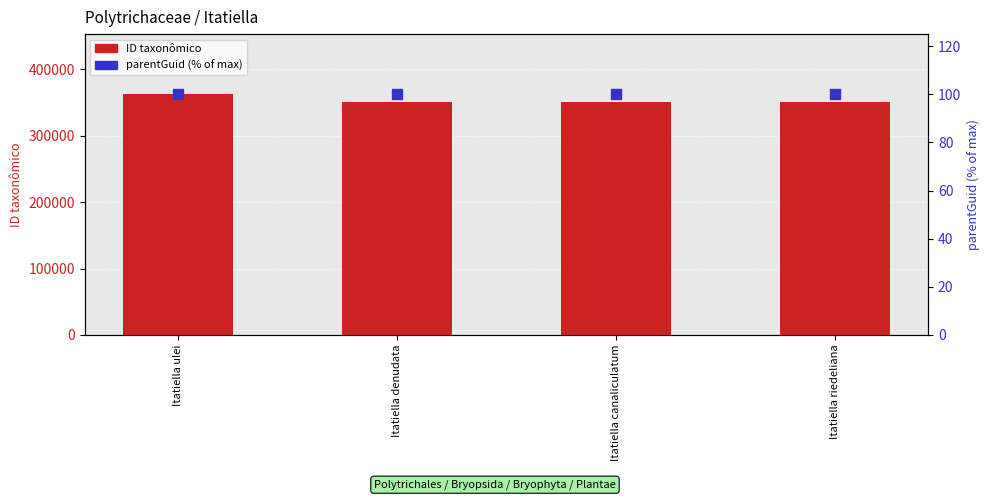

Which series contains the lowest Y value?

parentGuid (% of max)